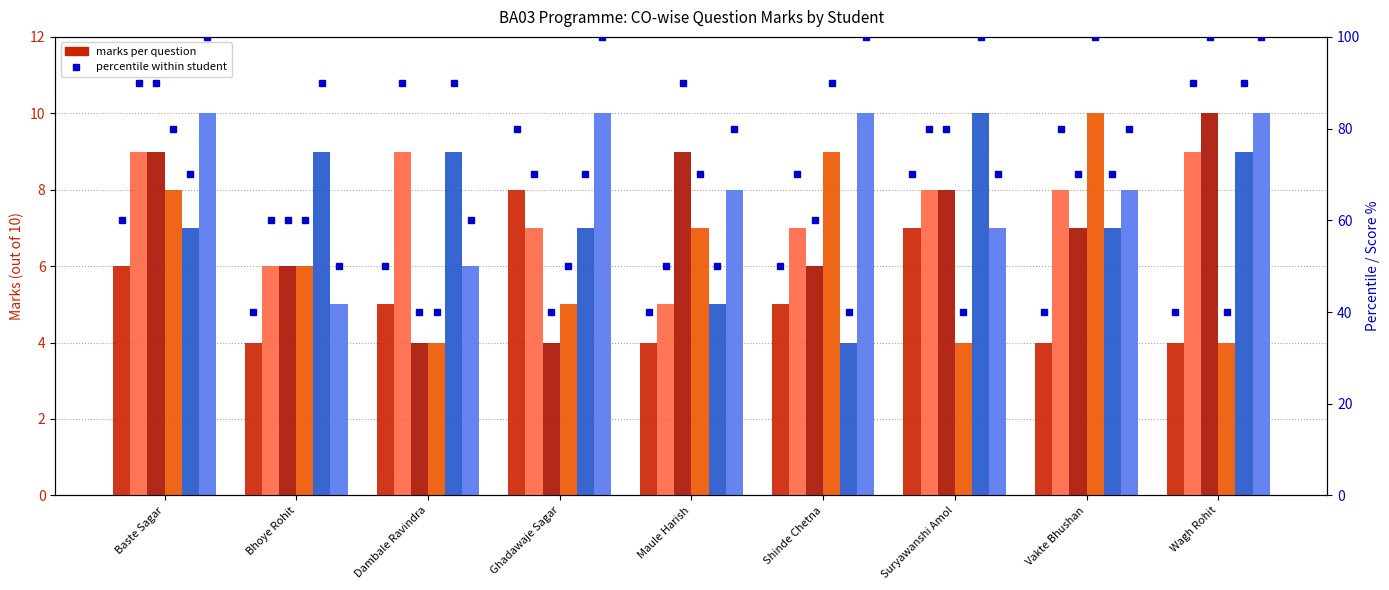

How many values in the CO1_Q3 series are below 80?

4